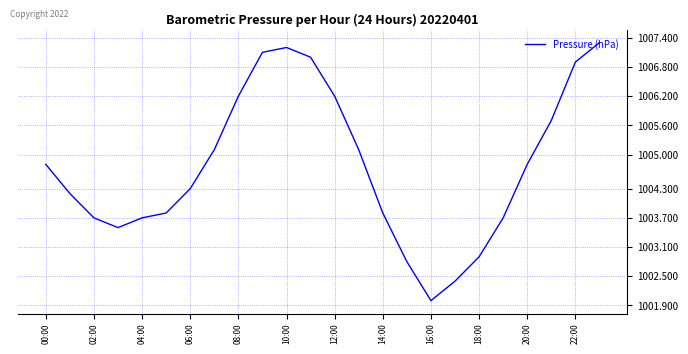

What is the smallest value displayed?

1002.0